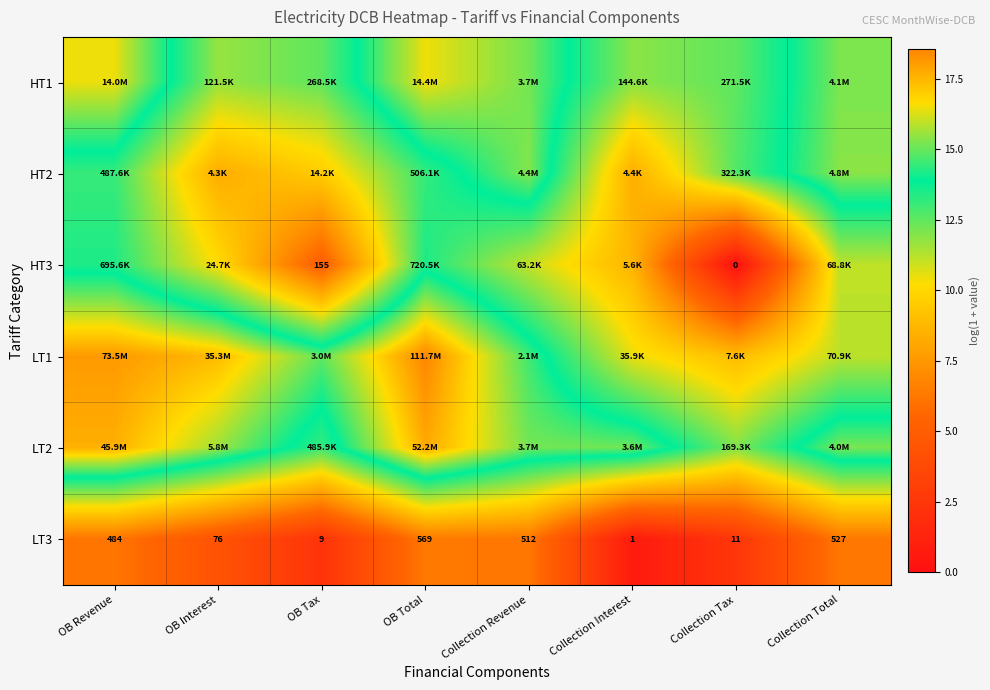

What is the spread (max minus min) of values at Collection Revenue?

9.1